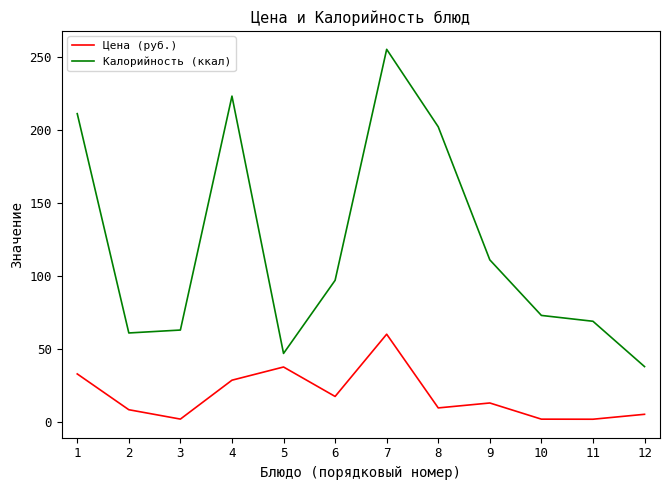

At which category does Цена (руб.) reach its first local peak?

5